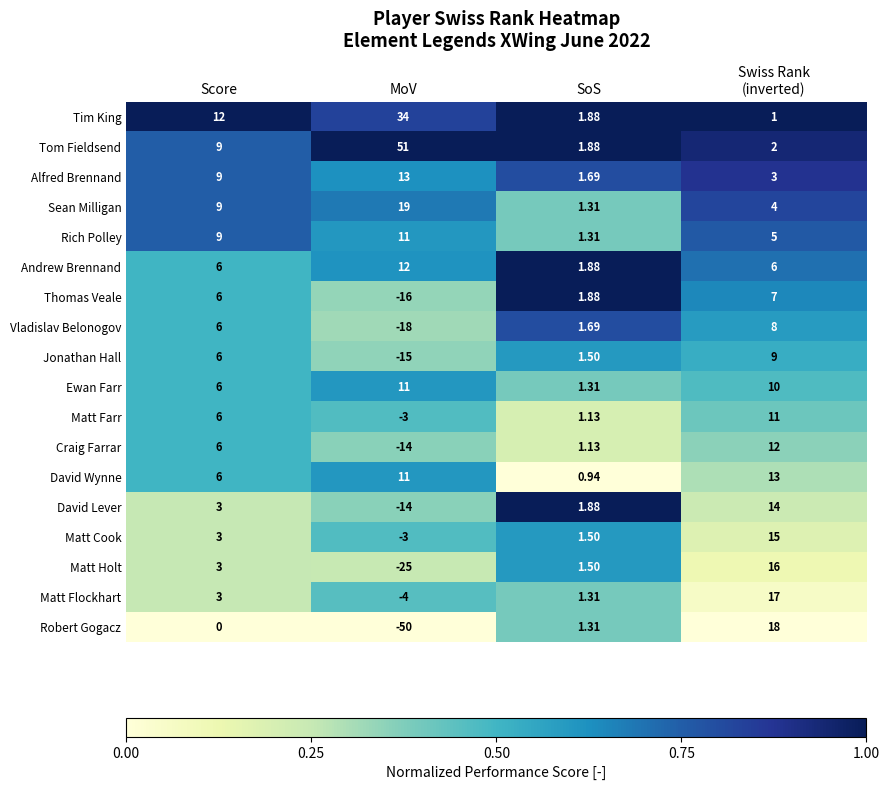

Which category has the lowest value in the Alfred Brennand series?

SoS